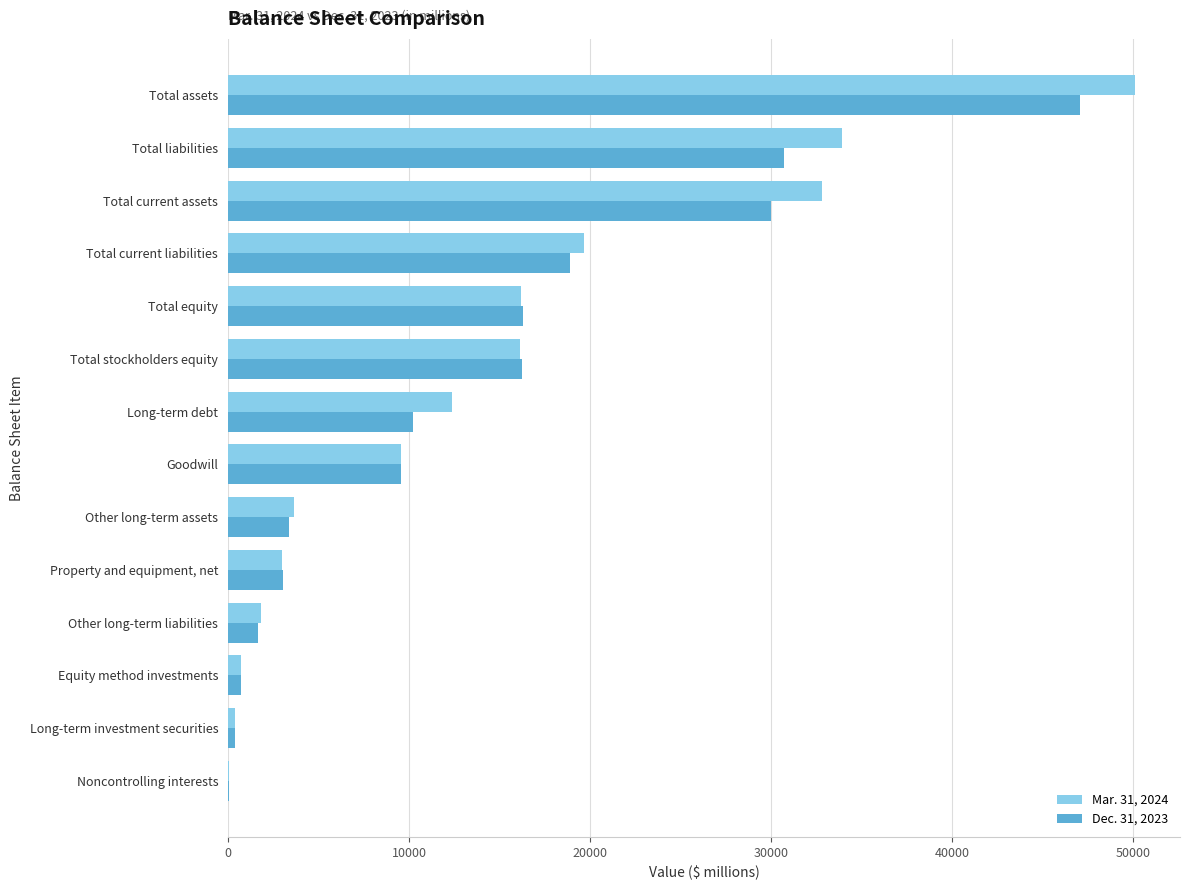

Which series has the largest total across all categories?

Mar. 31, 2024